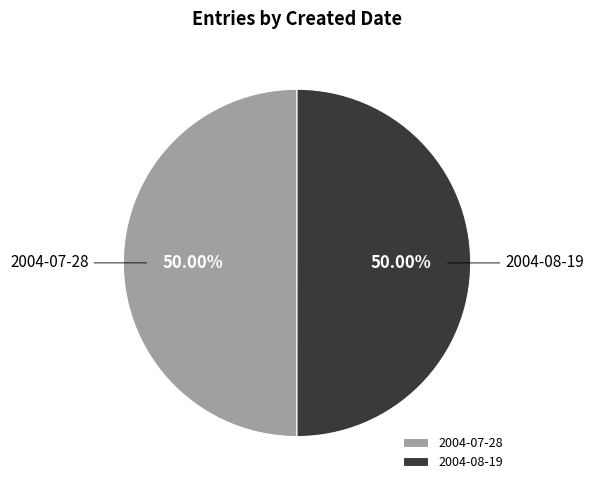

How many segments does this pie chart have?

2